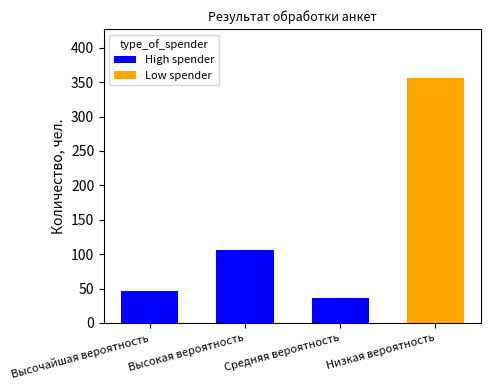

True or false: High spender has a value of 82 at Высочайшая вероятность.

False